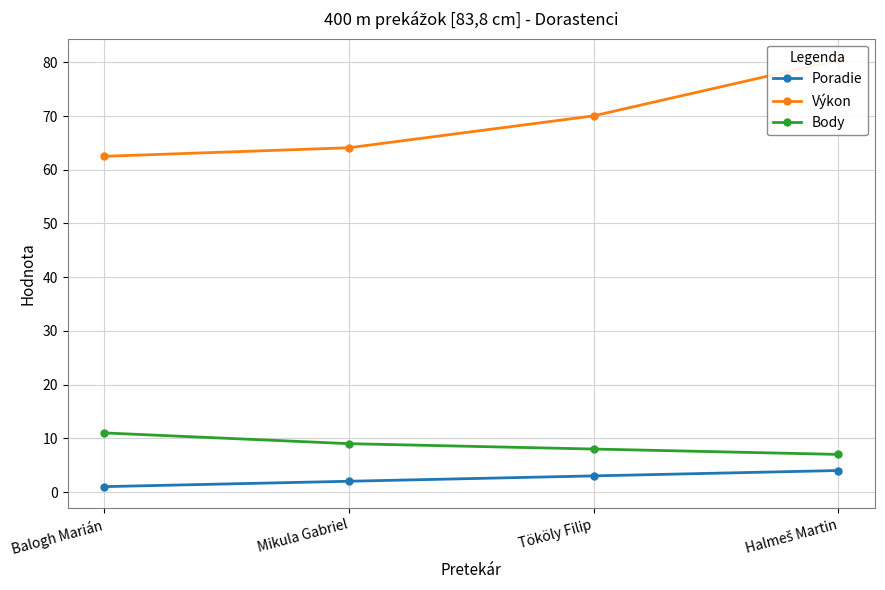

What is the difference between the maximum and second lowest values in the Poradie series?

2